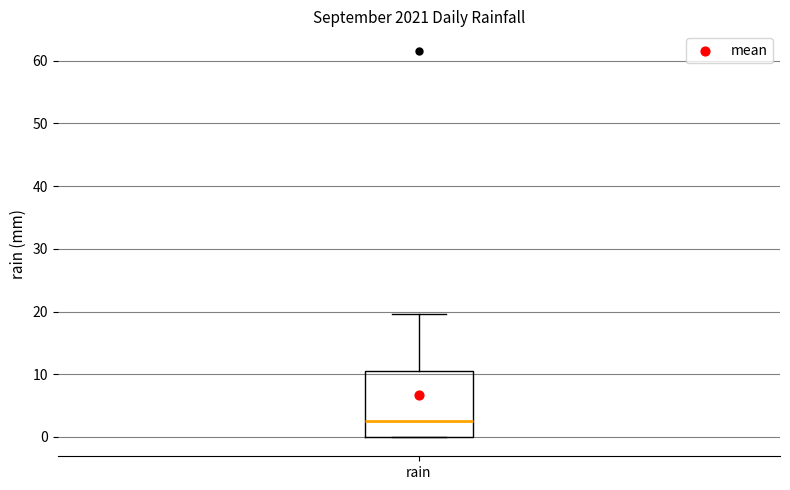

Where does the median line of the box for rain sit on the y-axis? The values are not printed on the chart, so give them approximately, as read against the axis.

3